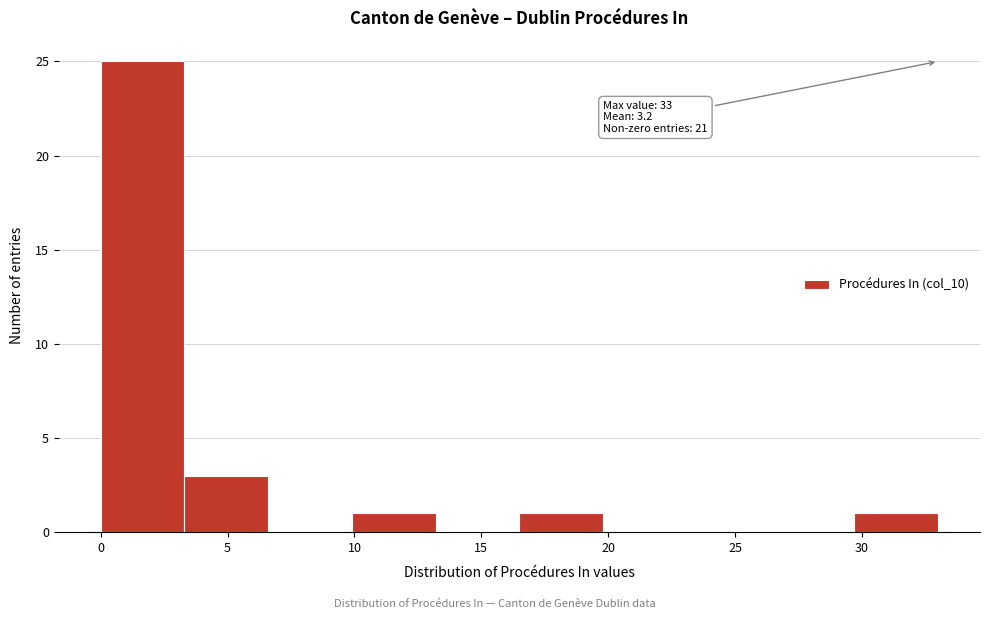

Which range on the x-axis has the tallest bar?

0.0 to 3.3